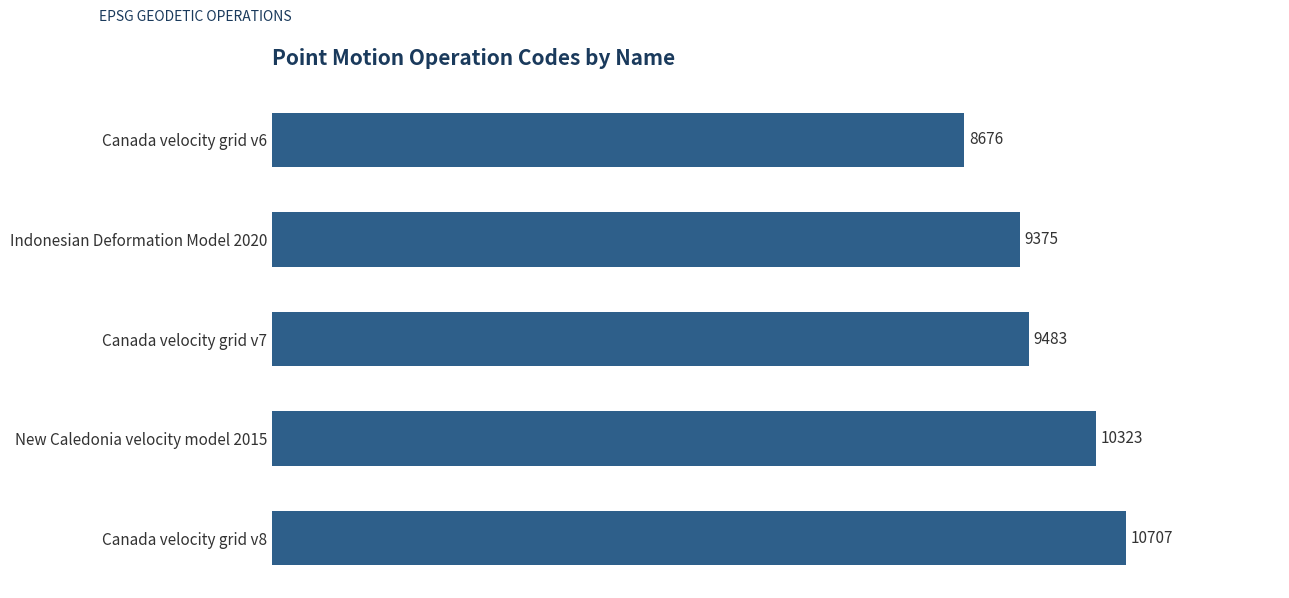

List the labels in order of value, largest first.

Canada velocity grid v8, New Caledonia velocity model 2015, Canada velocity grid v7, Indonesian Deformation Model 2020, Canada velocity grid v6